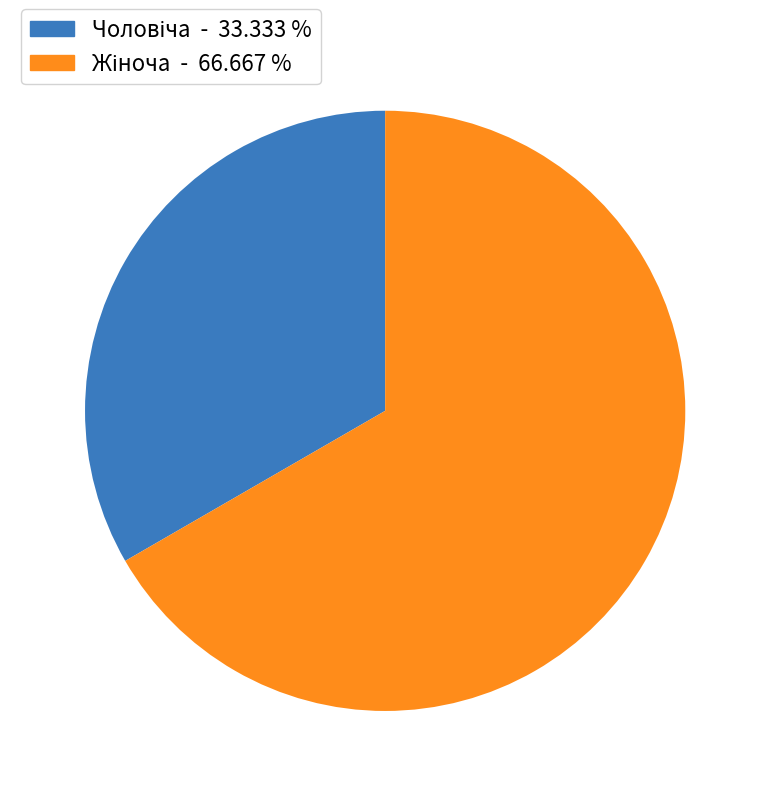

Does Чоловіча account for over 50% of the chart?

No